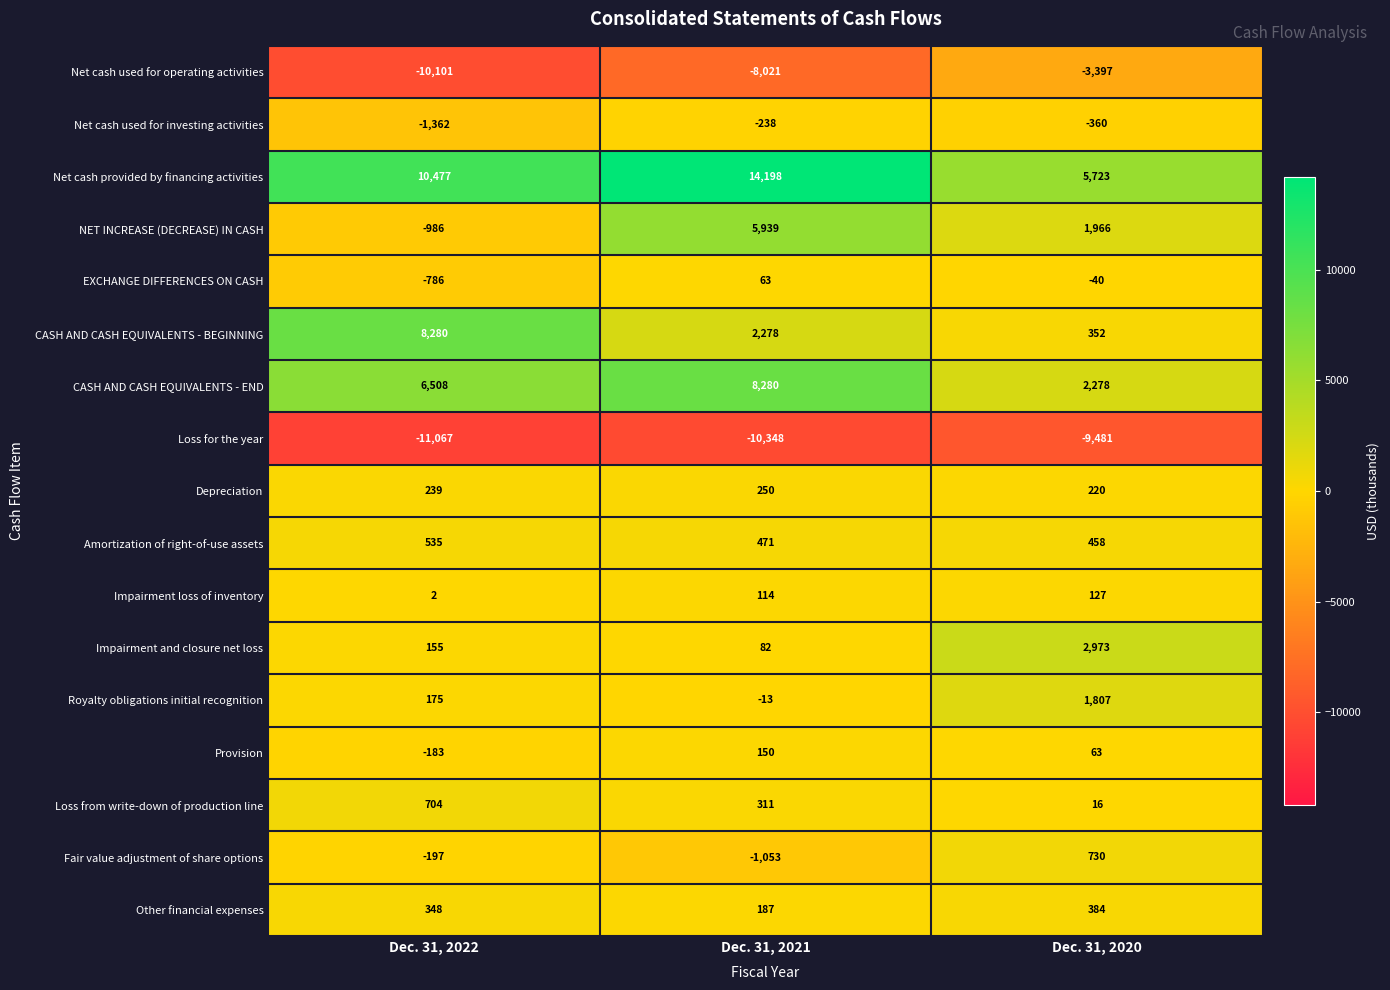

Is it true that Net cash used for operating activities equals -10101 at Dec. 31, 2022?

True